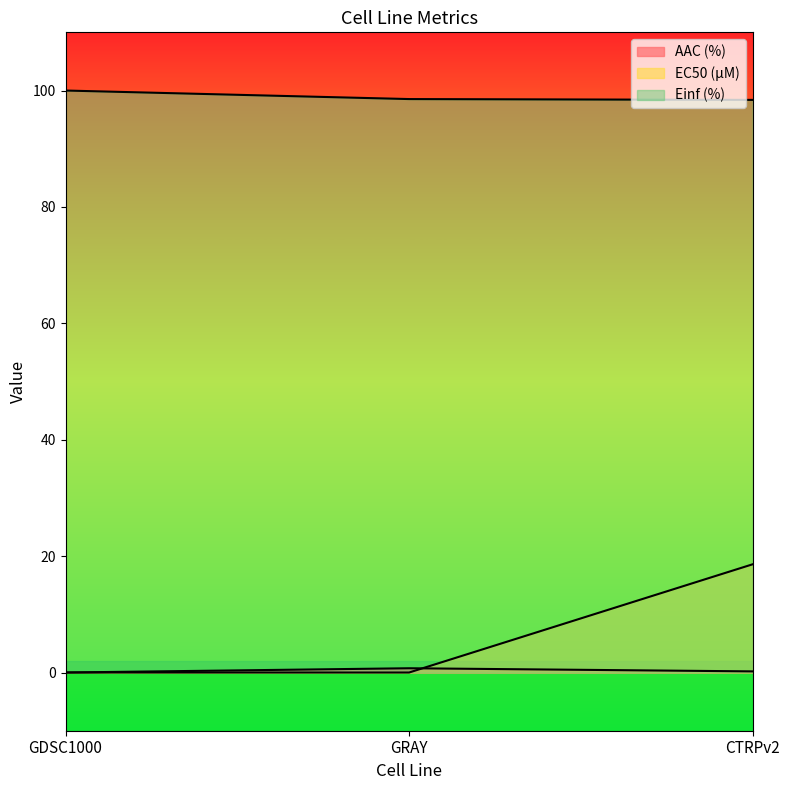

What is the difference between the EC50 (µM) values at CTRPv2 and GRAY?

18.6